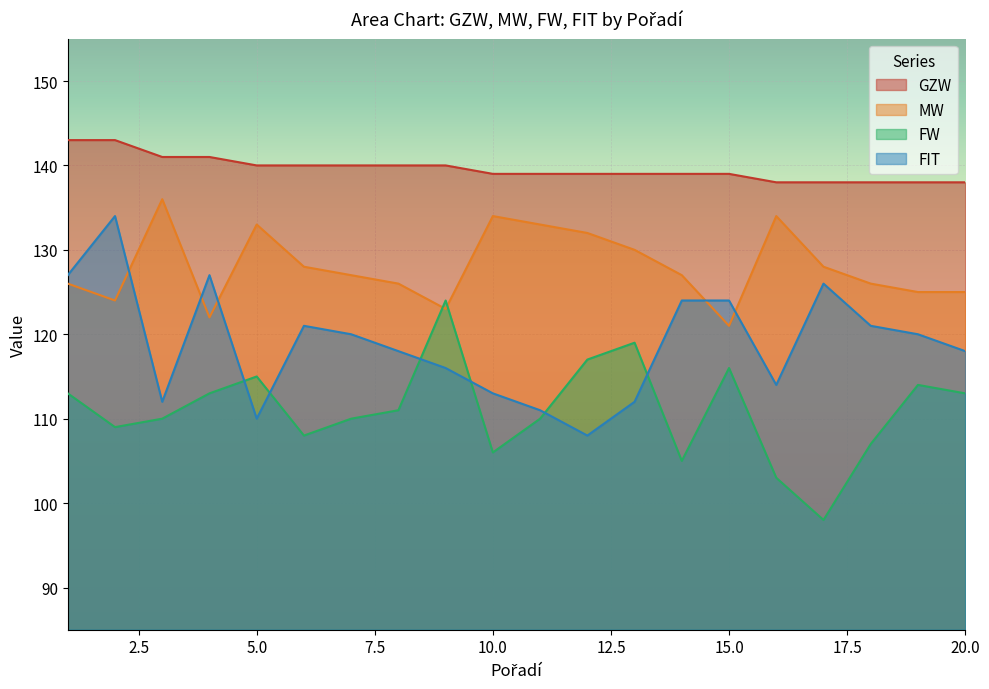

Reading right to left, transcribe all the data shown in this chart.

GZW: 138	138	138	138	138	139	139	139	139	139	139	140	140	140	140	140	141	141	143	143
MW: 125	125	126	128	134	121	127	130	132	133	134	123	126	127	128	133	122	136	124	126
FW: 113	114	107	98	103	116	105	119	117	110	106	124	111	110	108	115	113	110	109	113
FIT: 118	120	121	126	114	124	124	112	108	111	113	116	118	120	121	110	127	112	134	127